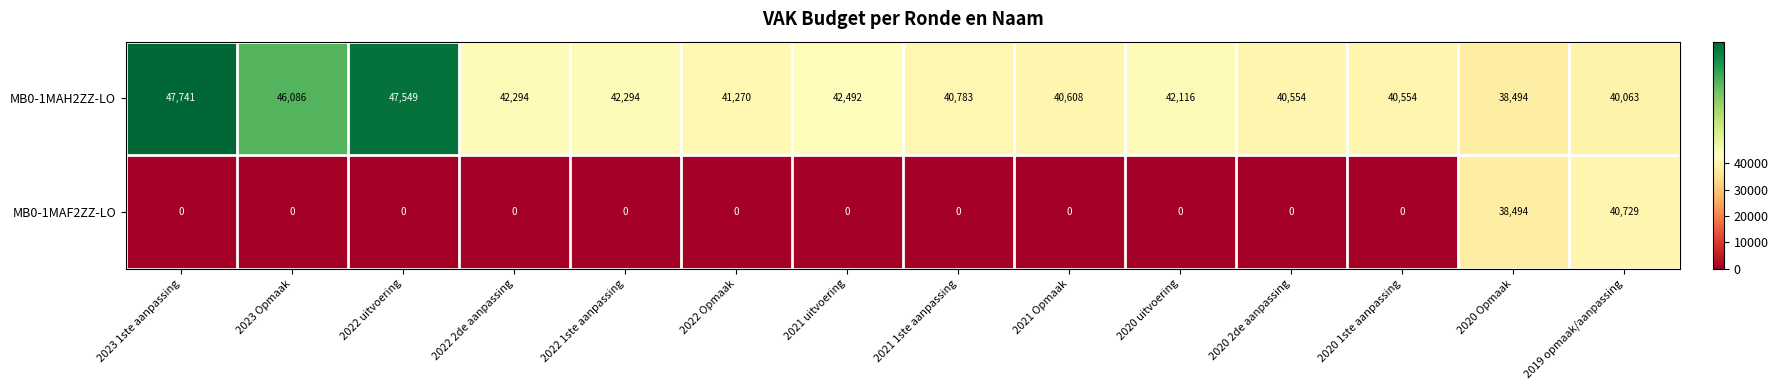

Rank the series by their maximum value, from highest to lowest.

MB0-1MAH2ZZ-LO, MB0-1MAF2ZZ-LO